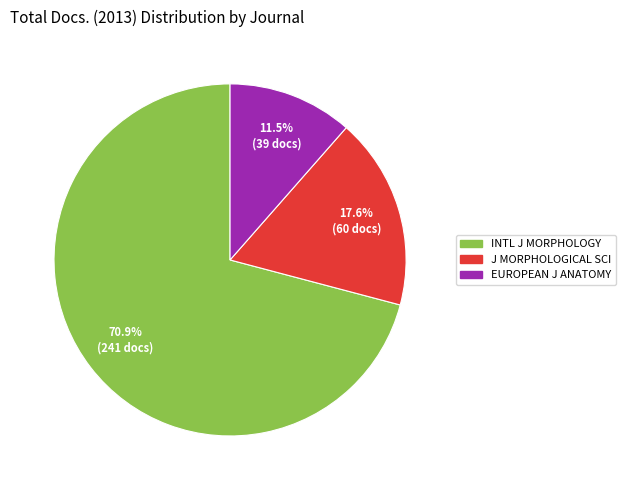

Is there any slice that represents more than half of the pie?

Yes